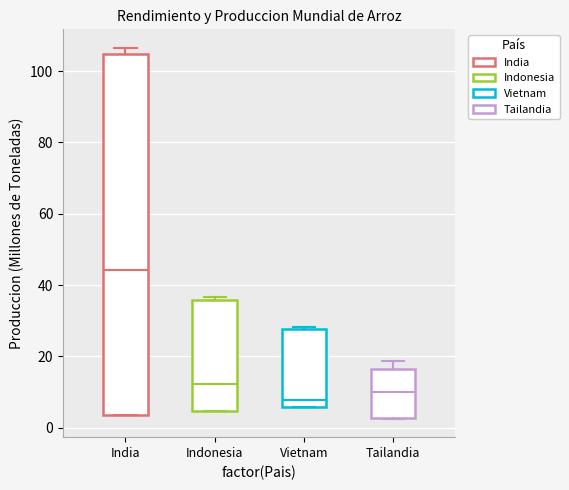

Which box has the highest median line?

India